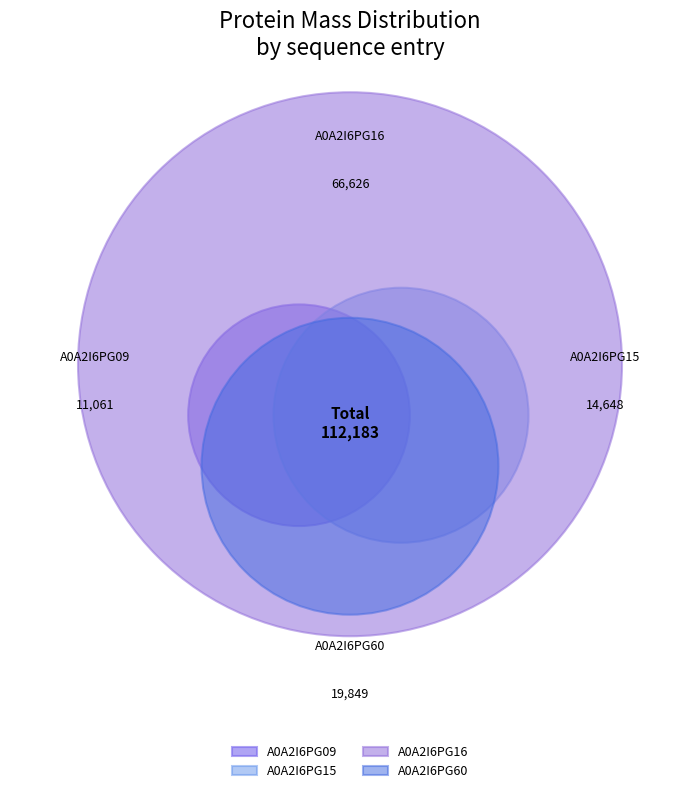

Which slice is the largest?

A0A2I6PG16